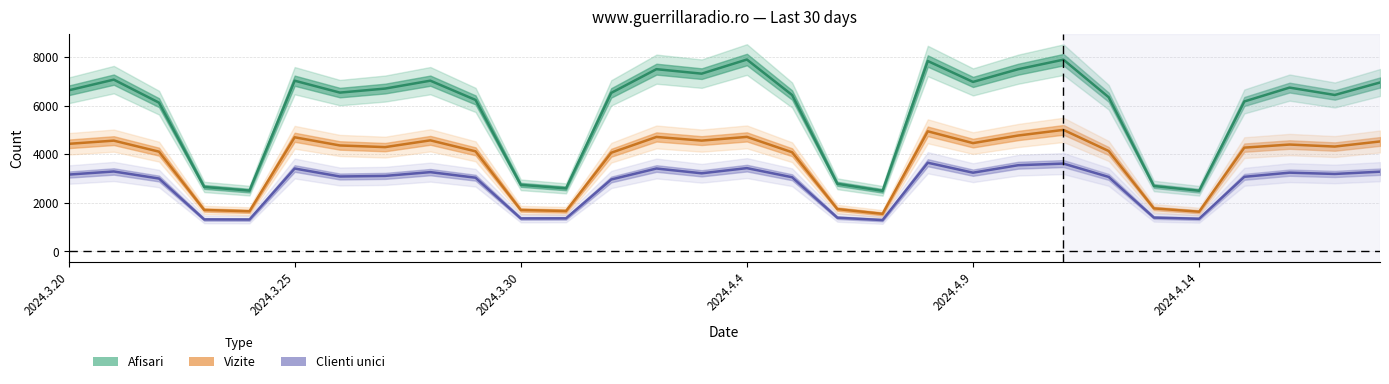

The value of Clienti unici at 2024.4.17 is 3187. True or false?

True